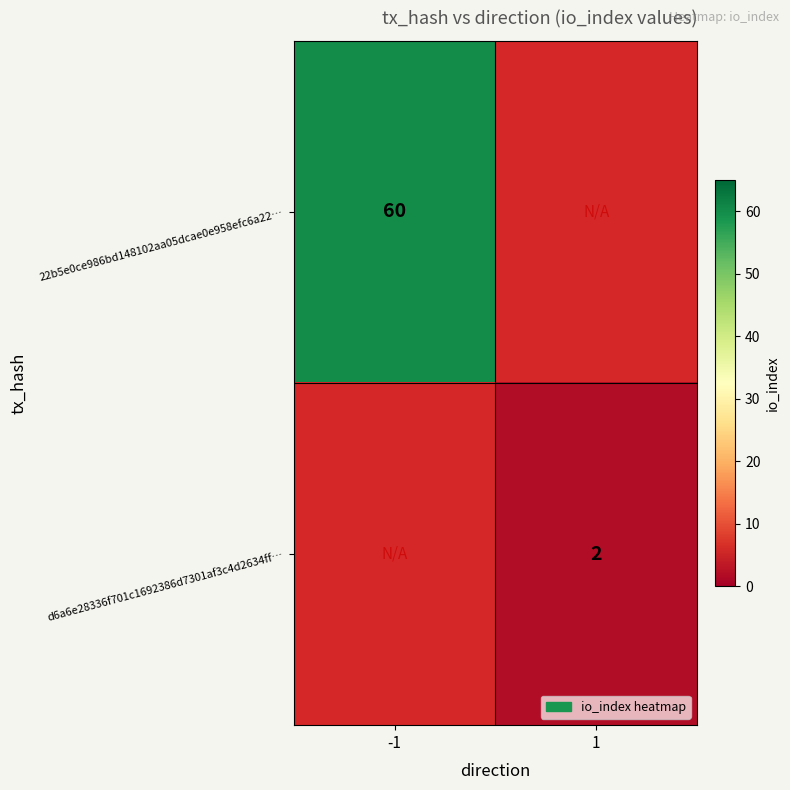

Is it true that 22b5e0ce986bd148102aa05dcae0e958efc6a22… equals 60 at -1?

True